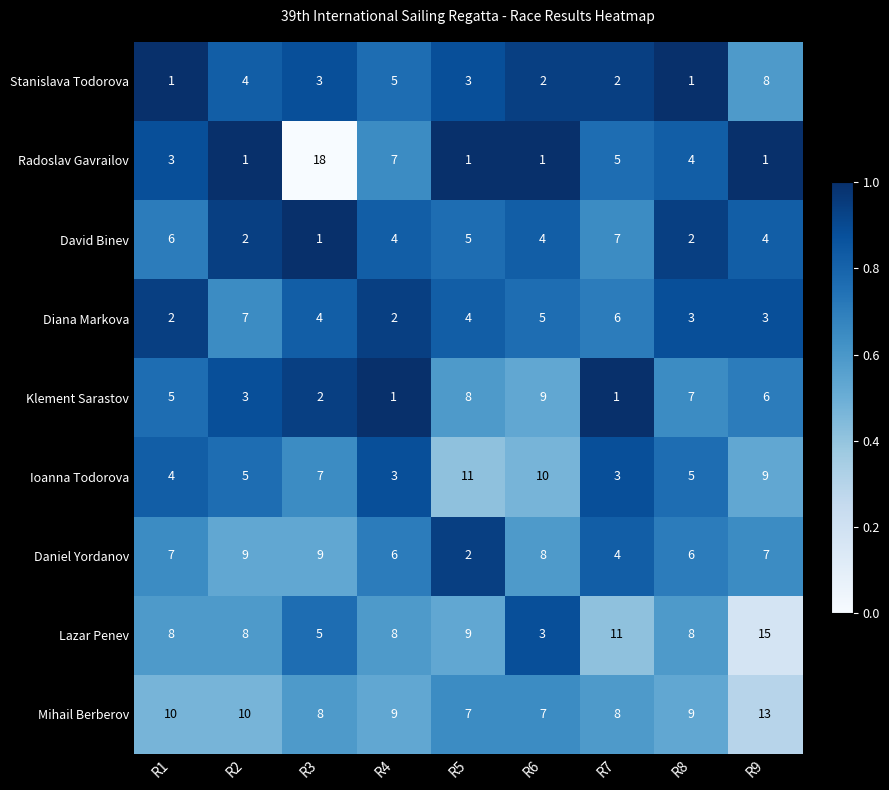

The value of David Binev at R5 is 9. True or false?

False